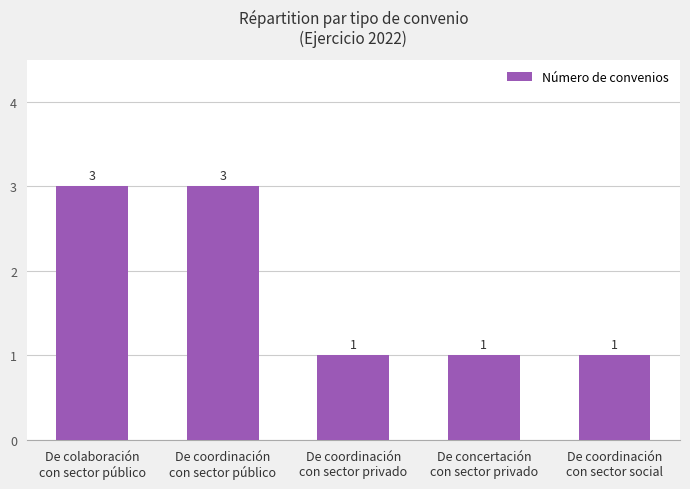

Count the values in the range 1 to 3.

5